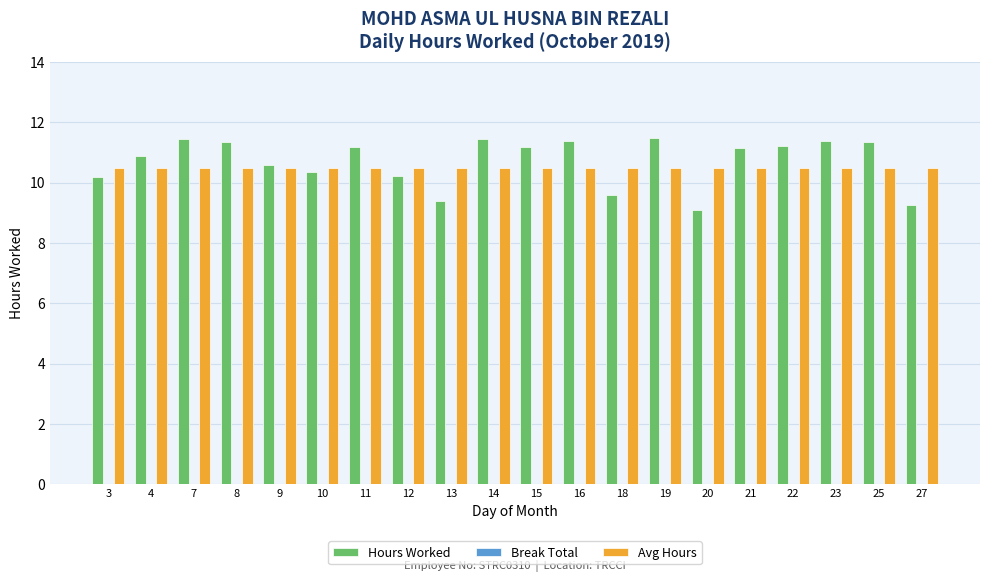

What is the minimum value shown in the chart?

9.1